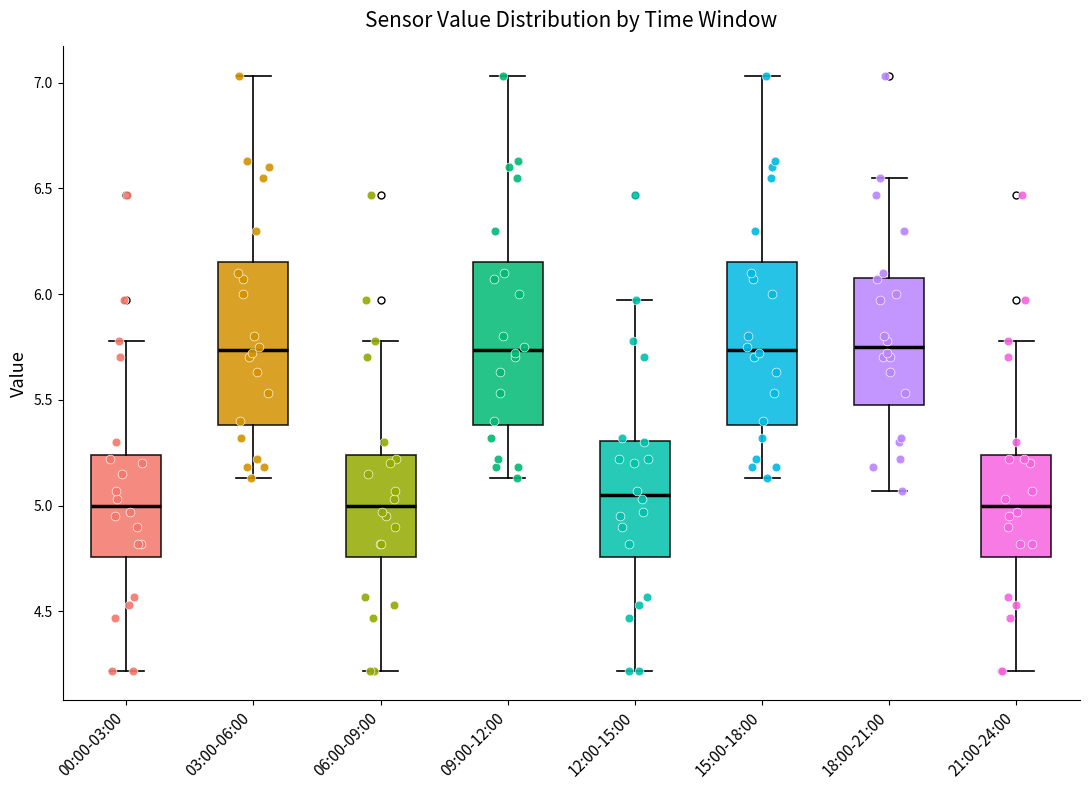

Where does the upper whisker of the box for 00:00-03:00 end on the y-axis? The values are not printed on the chart, so give them approximately, as read against the axis.

5.80